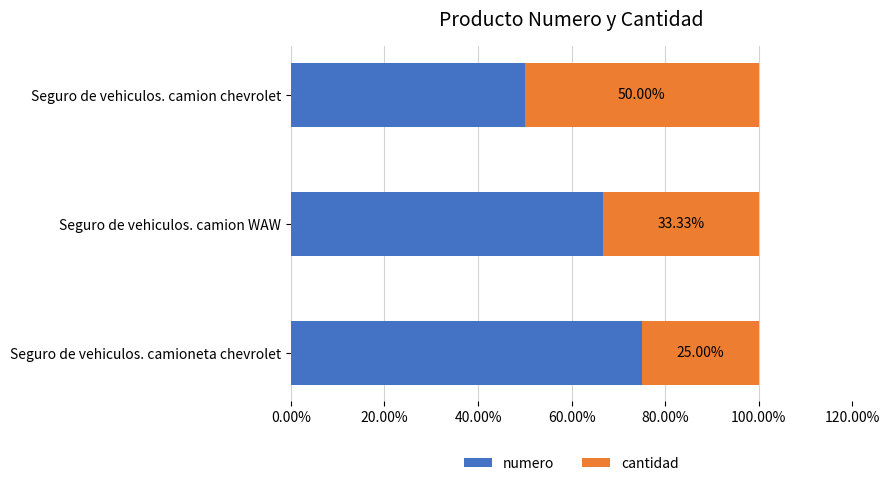

Where is numero nearest to the value 62?

Seguro de vehiculos. camion WAW